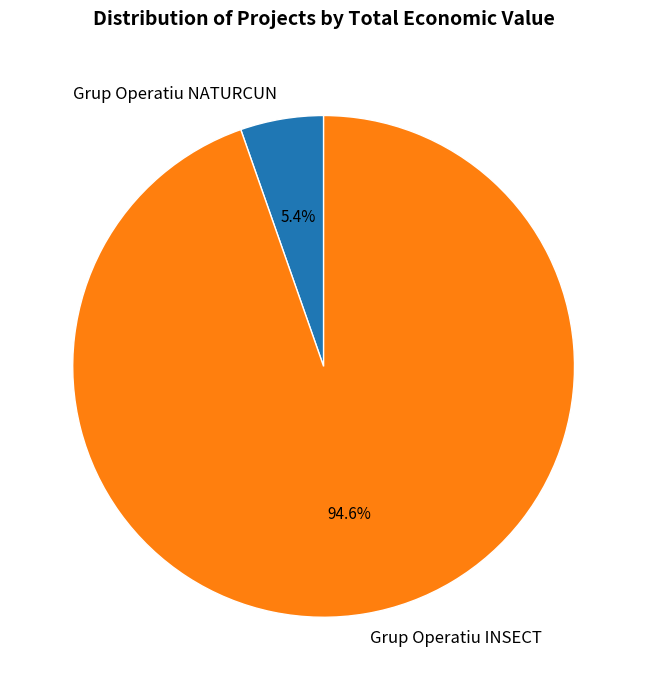

To the nearest percent, what is the average slice percentage?

50%